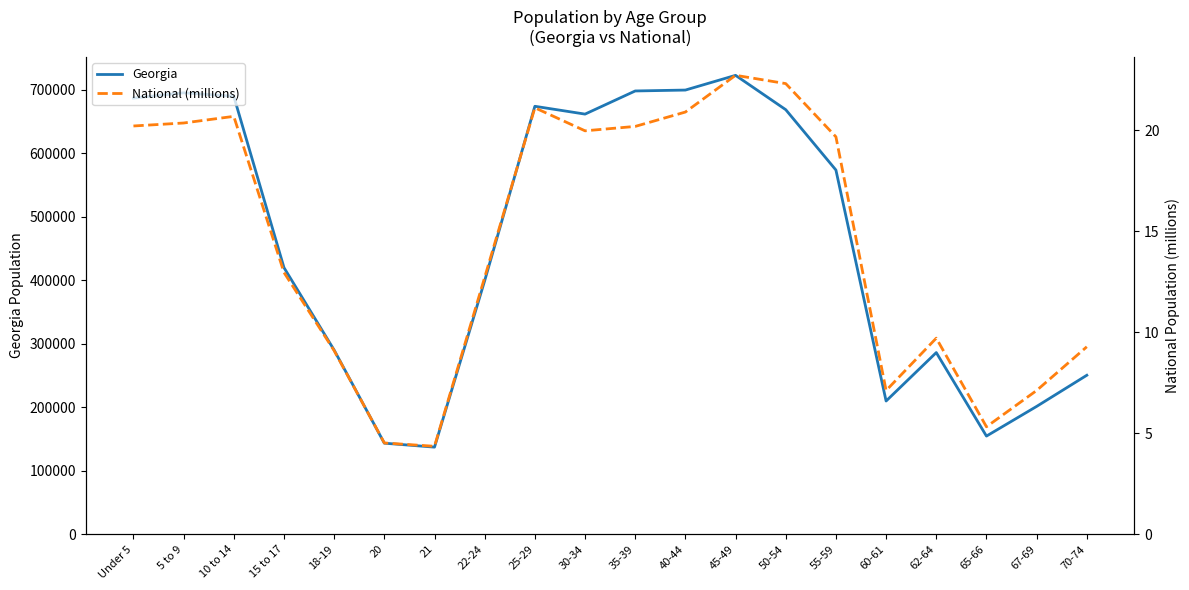

What is the spread (max minus min) of values at 60-61?

209862.9